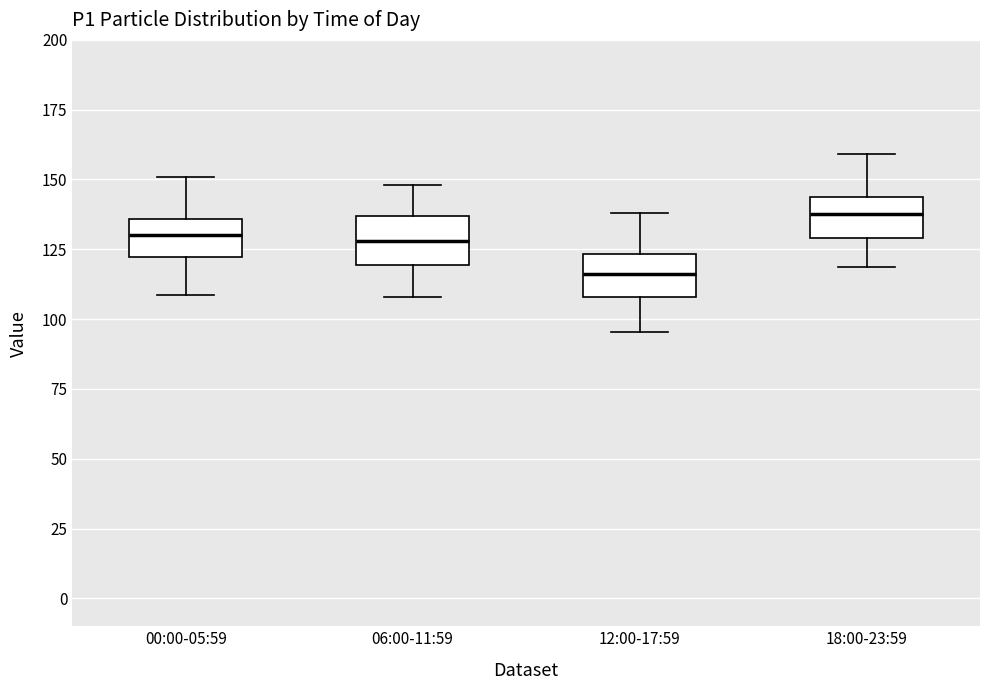

Which box has the lowest median line?

12:00-17:59